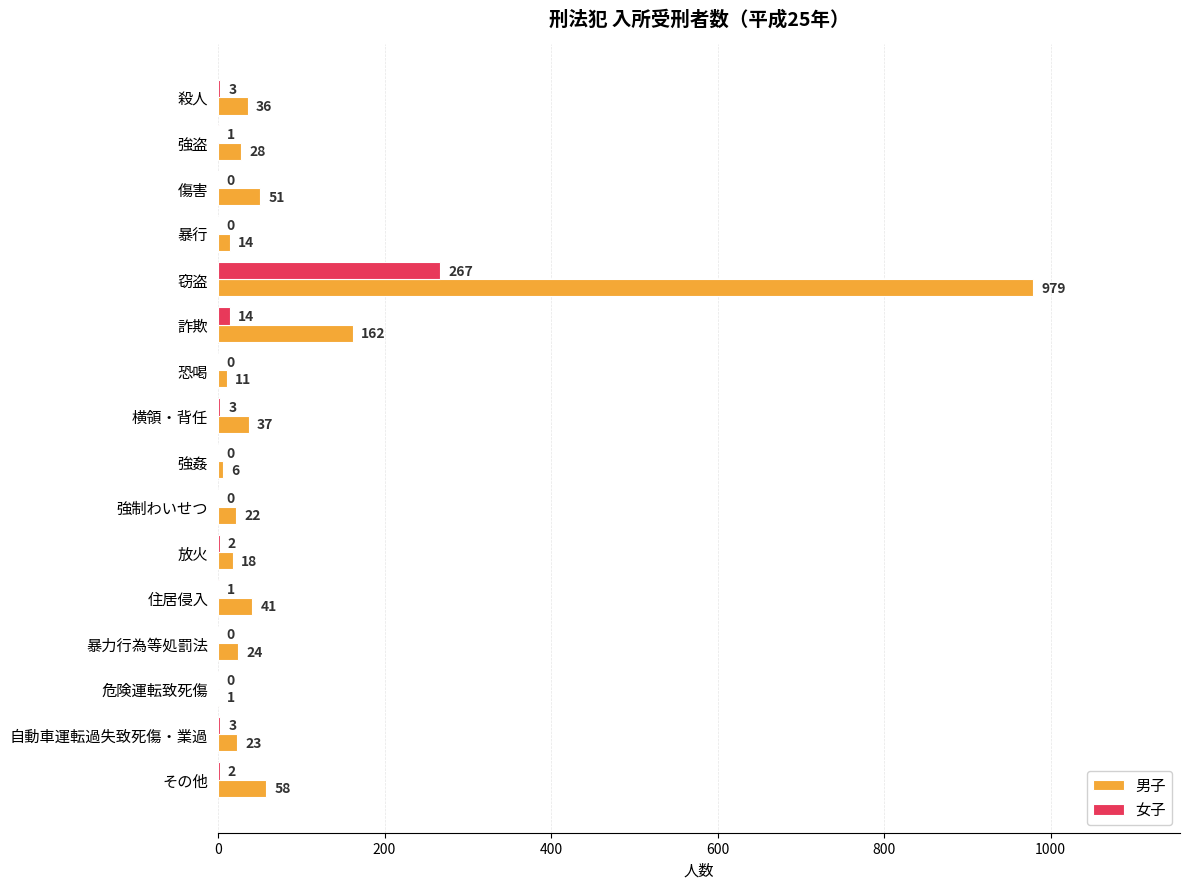

What is the total value across all series at 住居侵入?

42